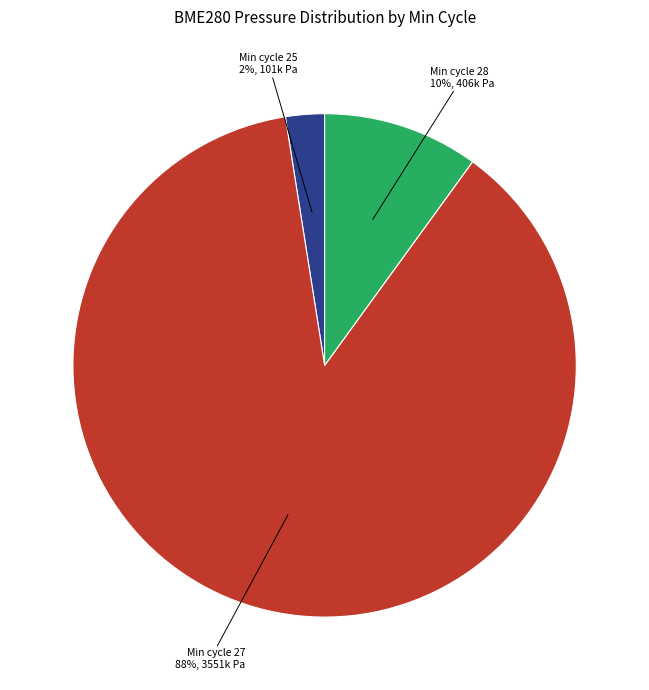

Is there a majority slice in this chart?

Yes